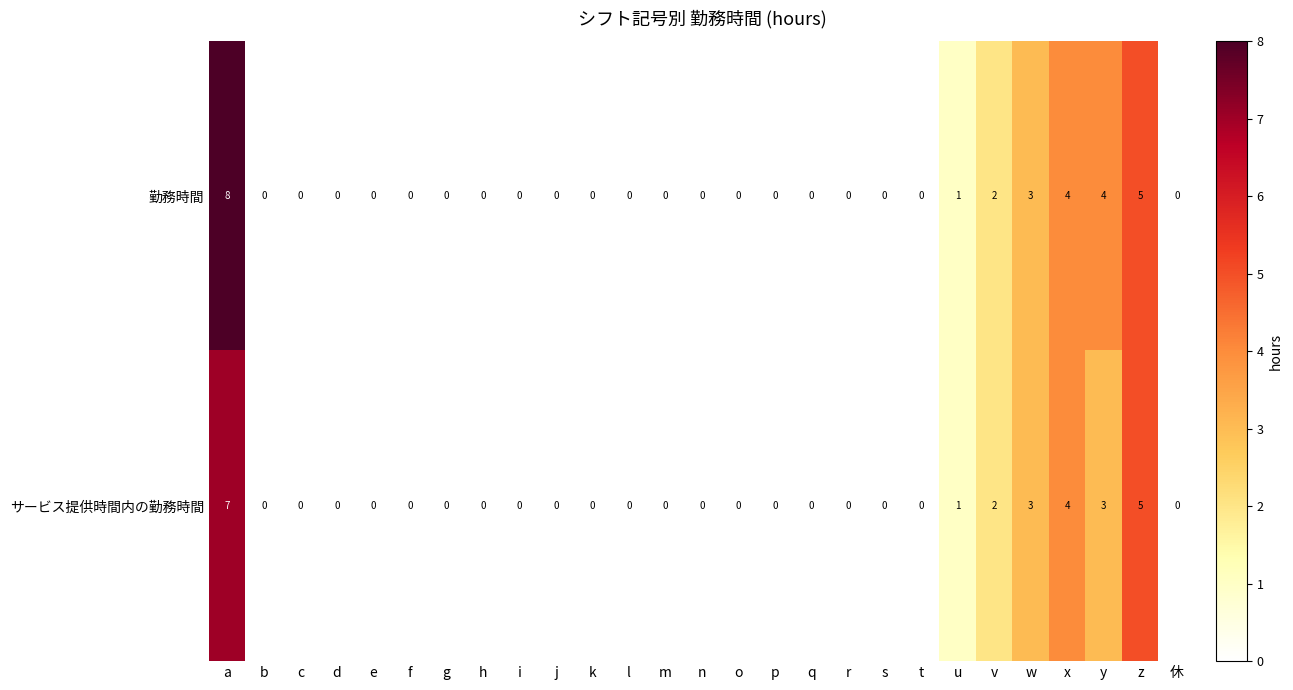

What is the sum of all 勤務時間 values?

27